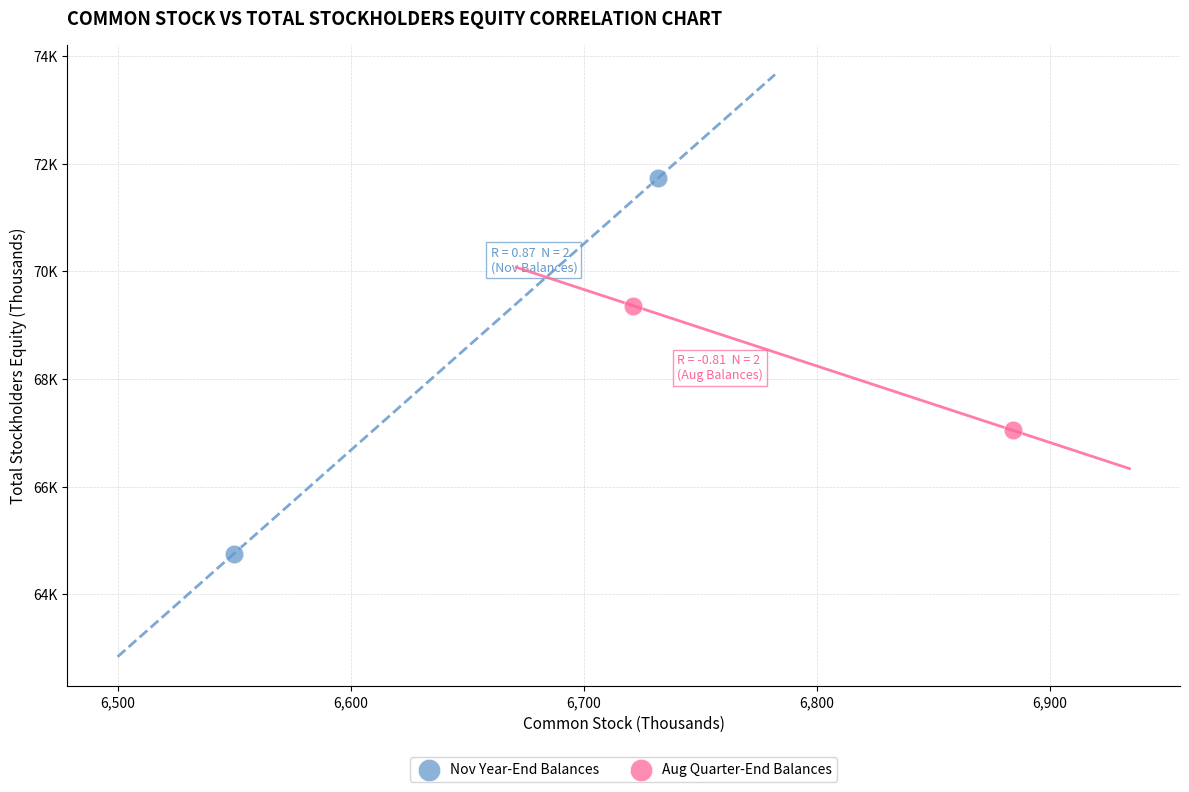

What are all the series names shown in the legend?

Nov Year-End Balances, Aug Quarter-End Balances